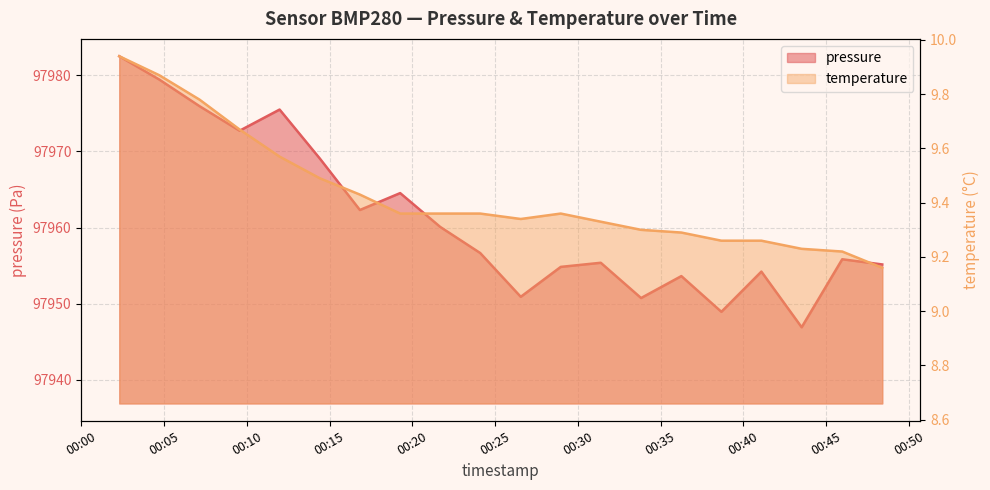

True or false: pressure has more than 1 points higher than both neighbors.

True